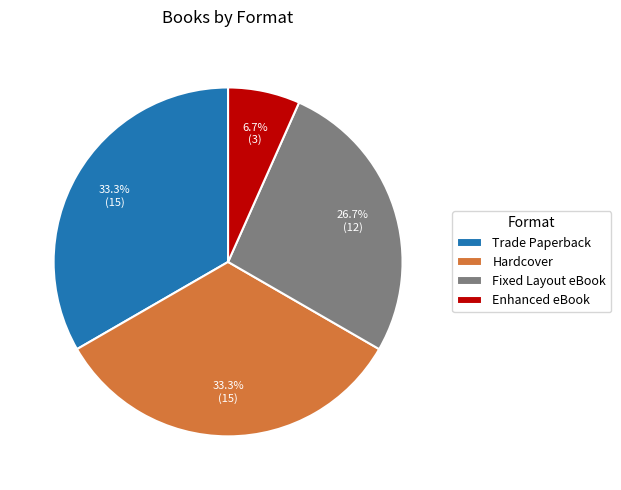

How many slices are in this pie chart?

4